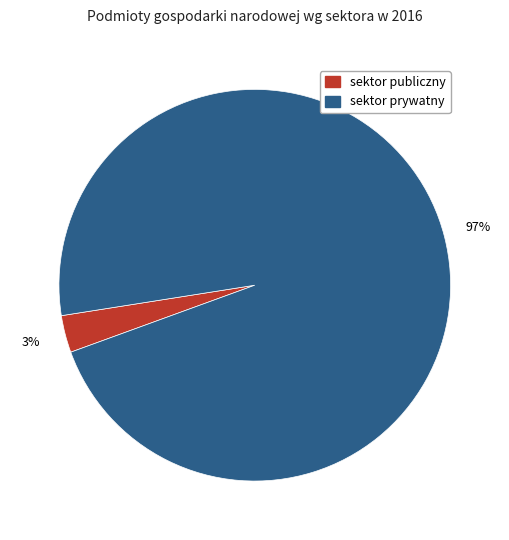

Do sektor publiczny and sektor prywatny together represent more than half of the pie?

Yes